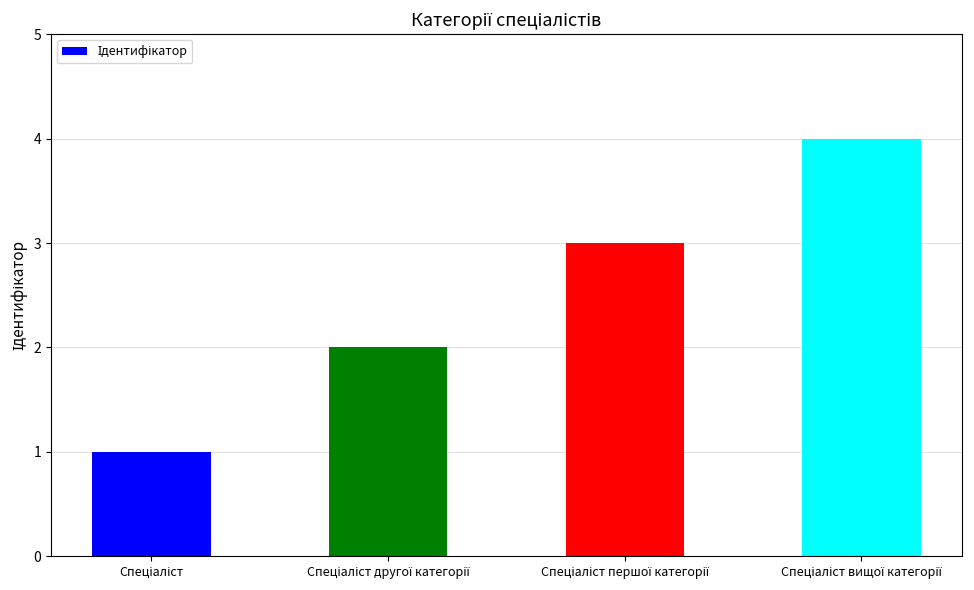

What is the difference between the maximum and minimum values?

3